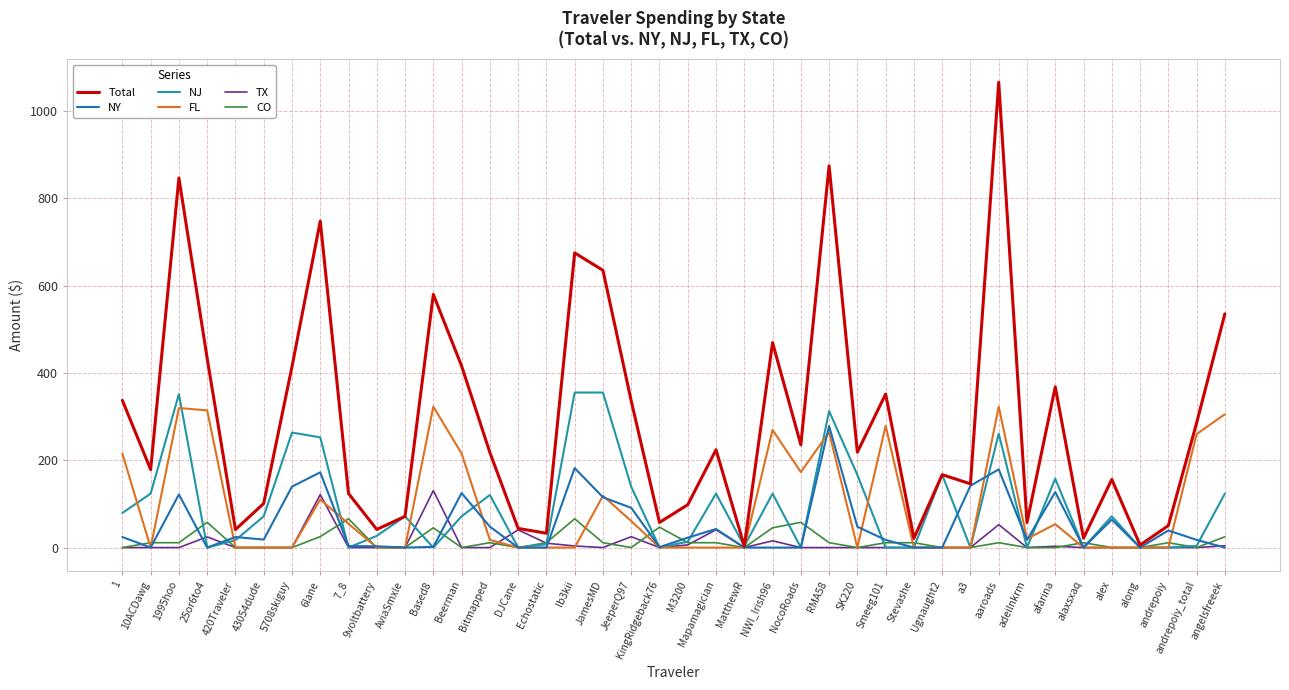

What position from the left is alex?

36